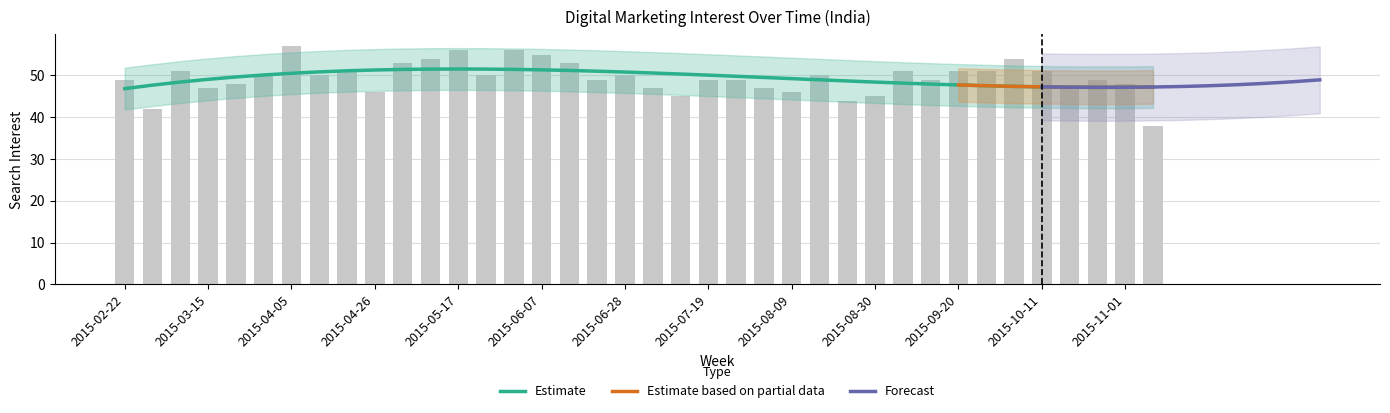

Reading right to left, transcribe all the data shown in this chart.

38	48	49	47	51	54	51	51	49	51	45	44	50	46	47	49	49	45	47	50	49	53	55	56	50	56	54	53	46	51	50	57	50	48	47	51	42	49